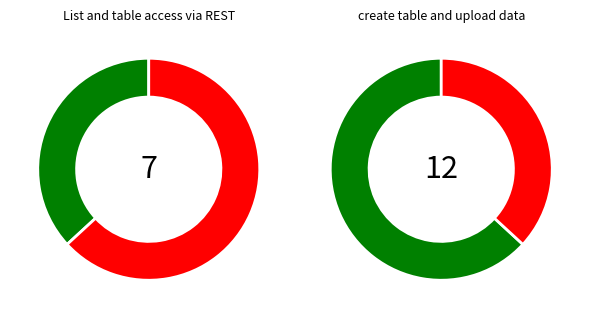

To the nearest percent, what portion does List and table access via REST represent?

37%